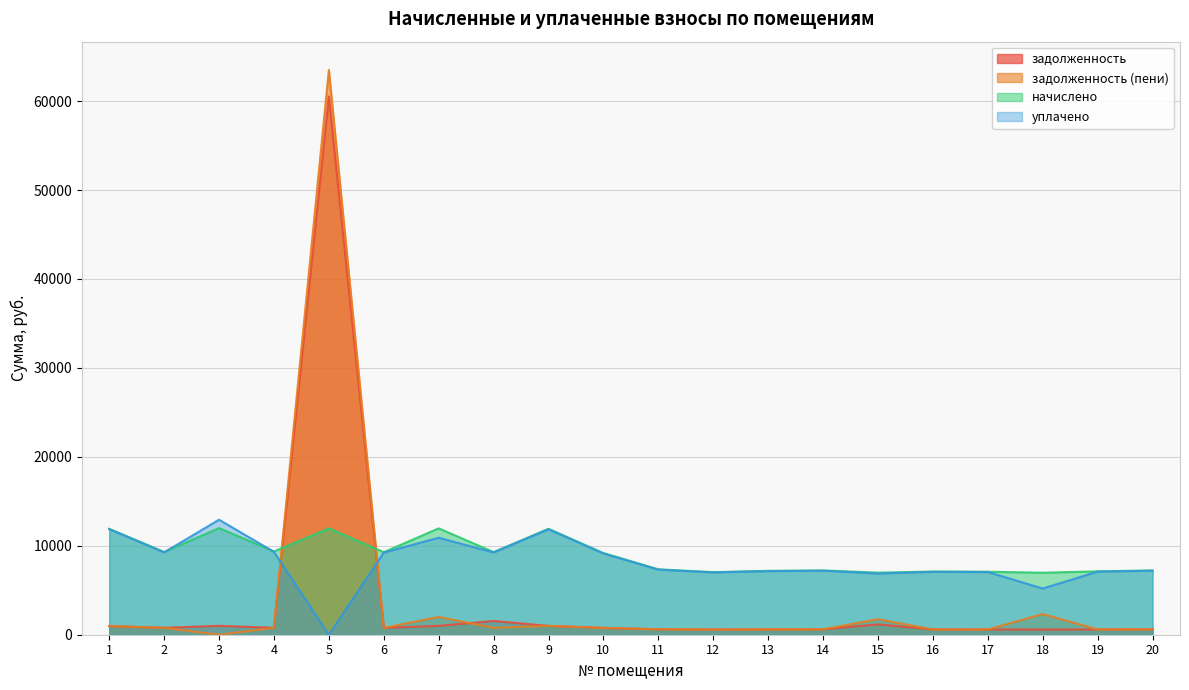

At 6, list the series in order from largest to smallest.

начислено, уплачено, задолженность, задолженность (пени)